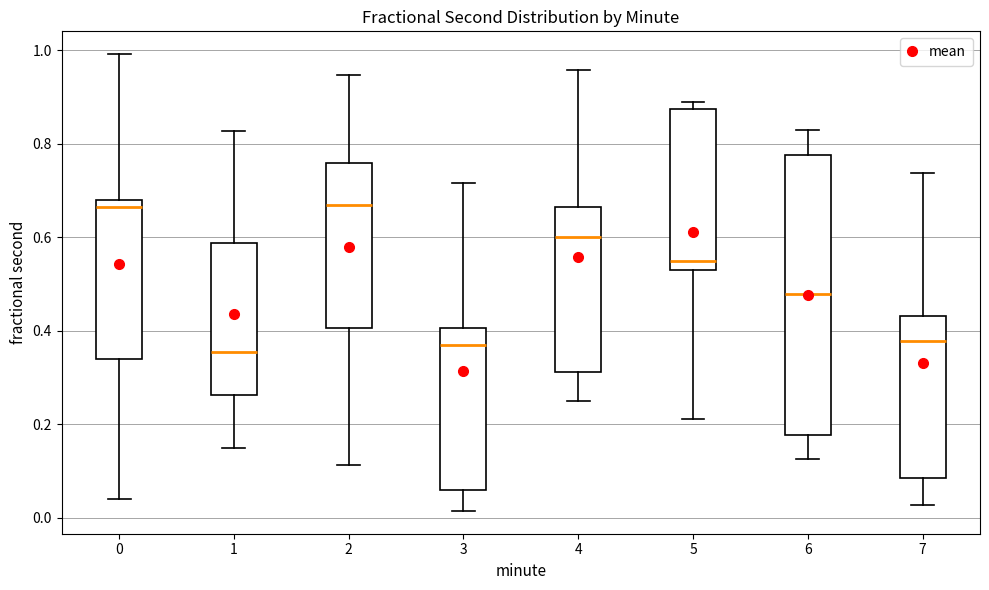

Reading left to right, read every box against the y-axis: the position of its median line, the range the box covers, and the ends of its whiskers. The values are not printed on the chart, so give them approximately, as read against the axis.

0: median 0.66, box 0.34 to 0.68, whiskers 0.04 to 1.00
1: median 0.36, box 0.26 to 0.58, whiskers 0.14 to 0.82
2: median 0.66, box 0.40 to 0.76, whiskers 0.12 to 0.94
3: median 0.36, box 0.06 to 0.40, whiskers 0.02 to 0.72
4: median 0.60, box 0.32 to 0.66, whiskers 0.24 to 0.96
5: median 0.56, box 0.54 to 0.88, whiskers 0.22 to 0.90
6: median 0.48, box 0.18 to 0.78, whiskers 0.12 to 0.84
7: median 0.38, box 0.08 to 0.44, whiskers 0.02 to 0.74